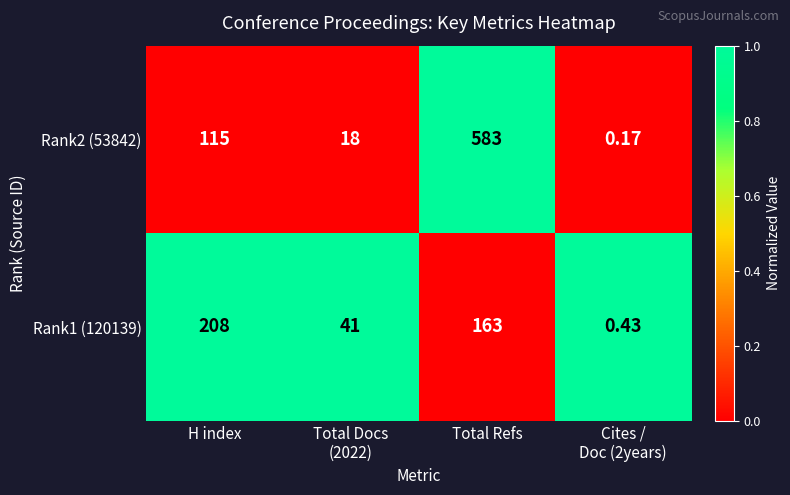

What is the spread (max minus min) of values at H index?

93.0